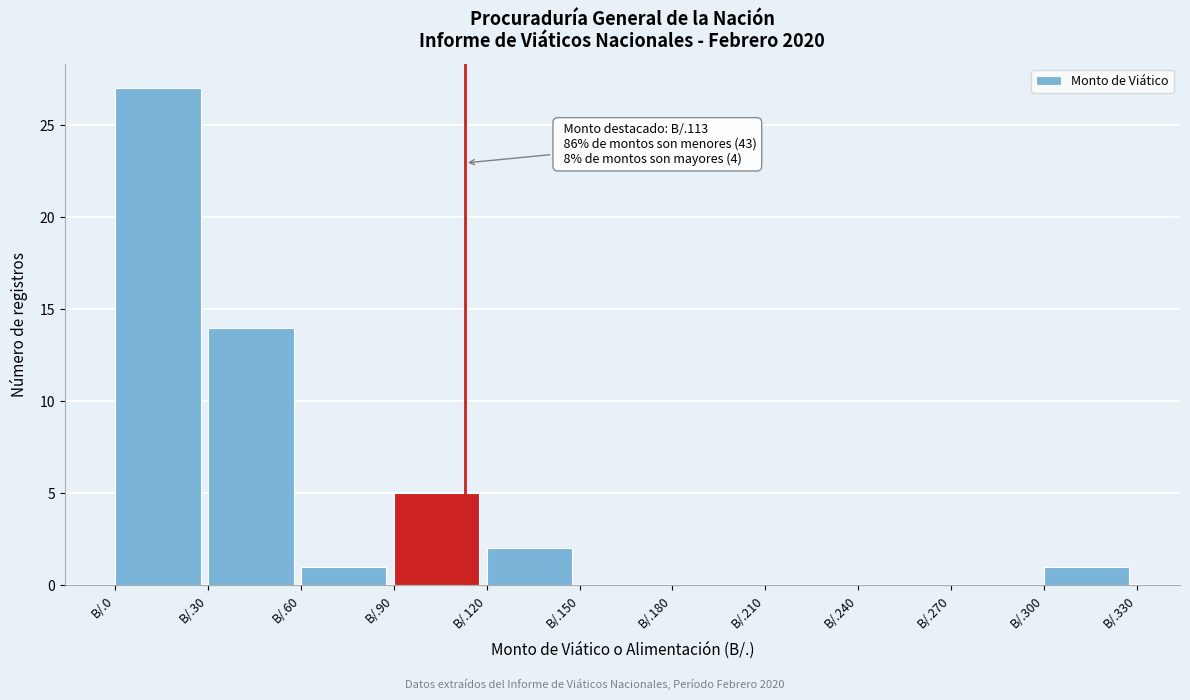

Reading left to right, what are all the values shown in this chart?

B/.0=27	B/.30=14	B/.60=1	B/.90=5	B/.120=2	B/.150=0	B/.180=0	B/.210=0	B/.240=0	B/.270=0	B/.300=1